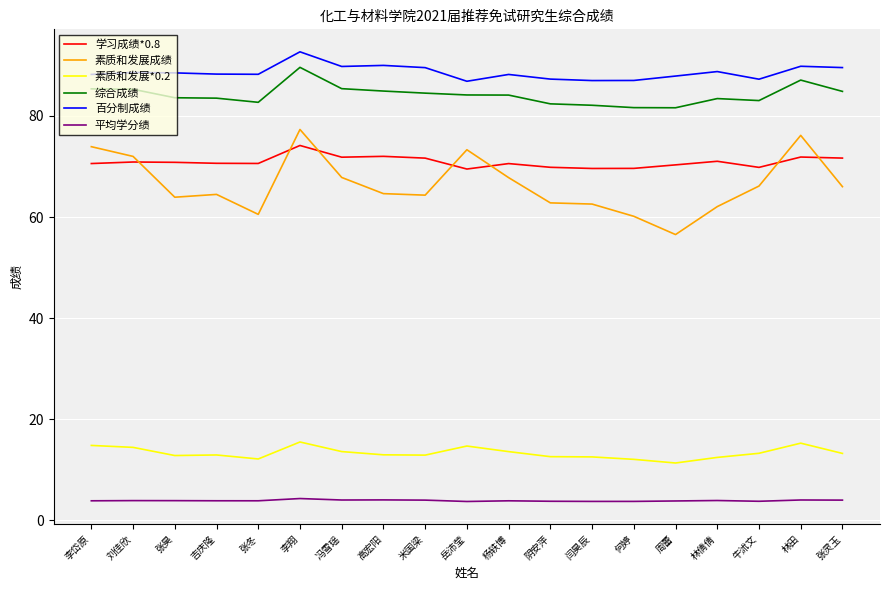

At which category is the sum across all series the highest?

李翔